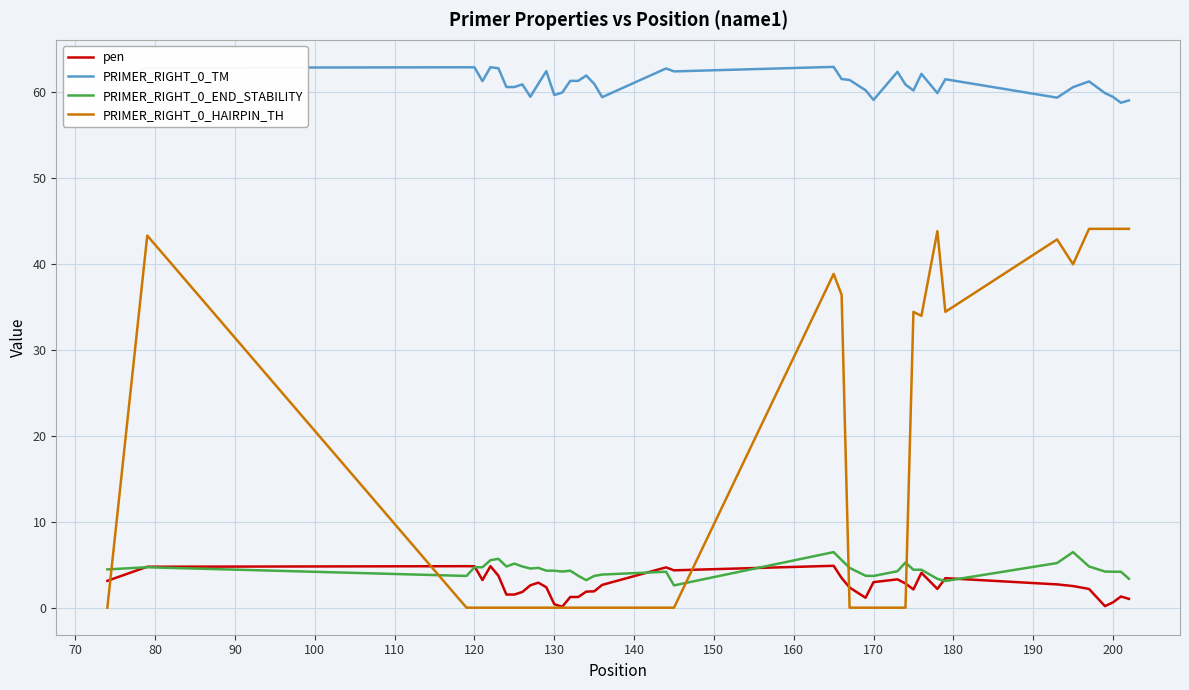

What is the highest value of the pen series?

4.9